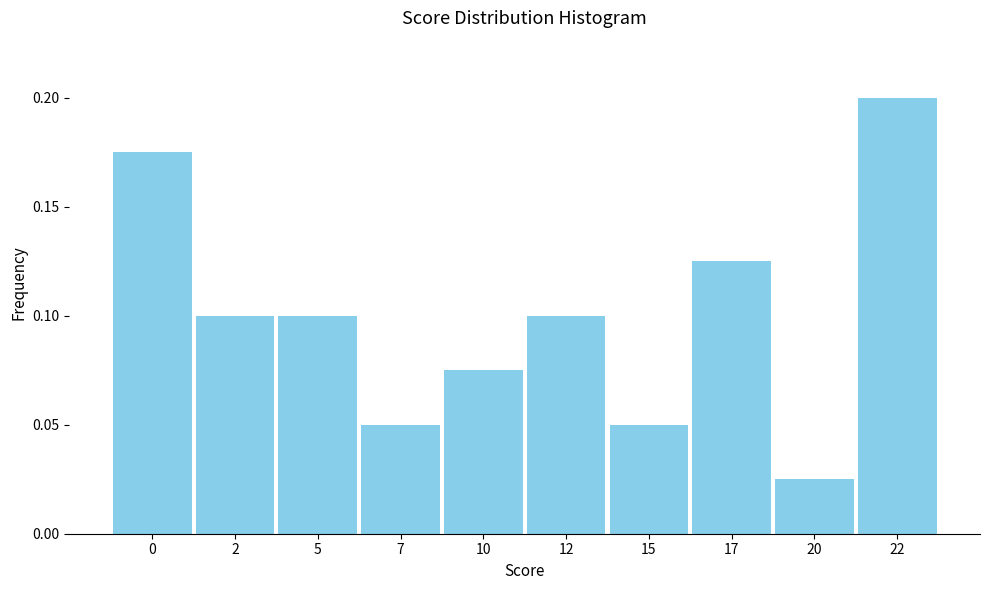

What is the sum of all values?

1.0